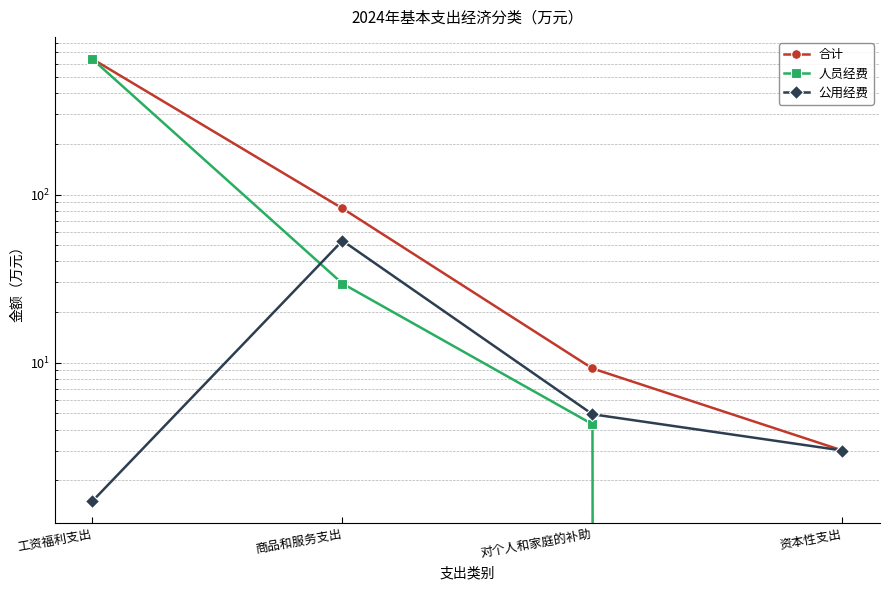

What is the highest value of the 合计 series?

639.8